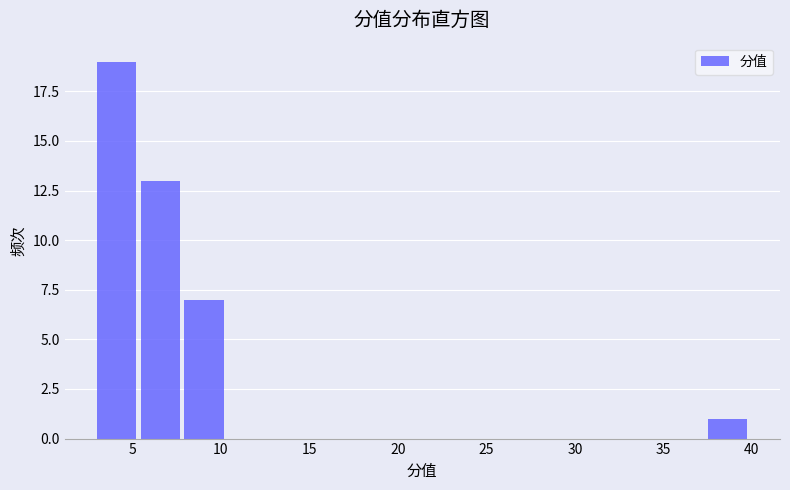

Which range on the x-axis has the tallest bar?

3.0 to 5.5